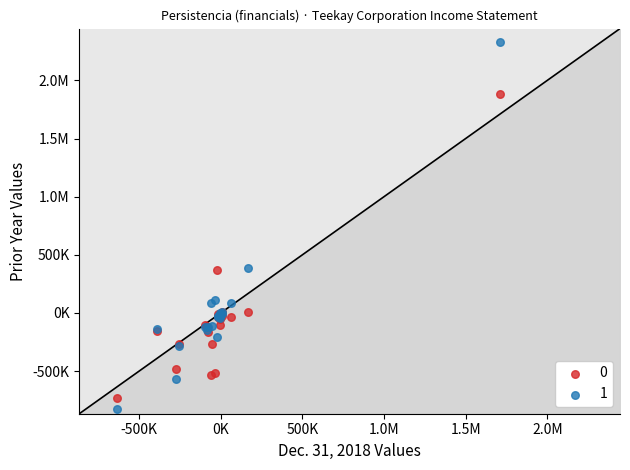

What are all the series names shown in the legend?

0, 1